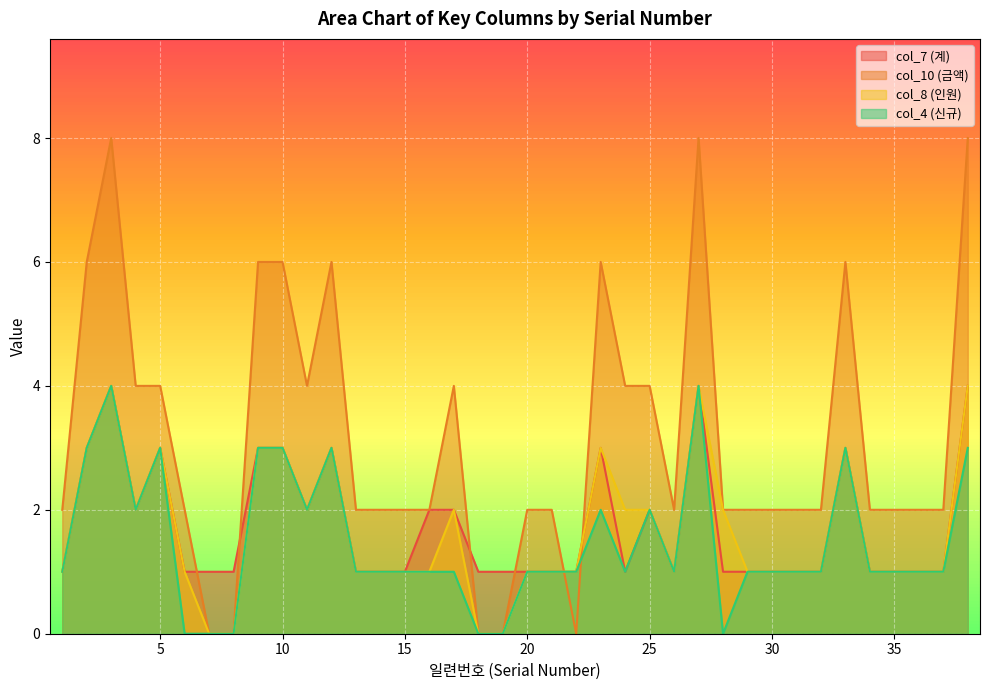

List the labels in order of col_7 (계) value, largest first.

3, 27, 38, 2, 5, 9, 10, 12, 23, 33, 4, 11, 16, 17, 25, 1, 6, 7, 8, 13, 14, 15, 18, 19, 20, 21, 22, 24, 26, 28, 29, 30, 31, 32, 34, 35, 36, 37